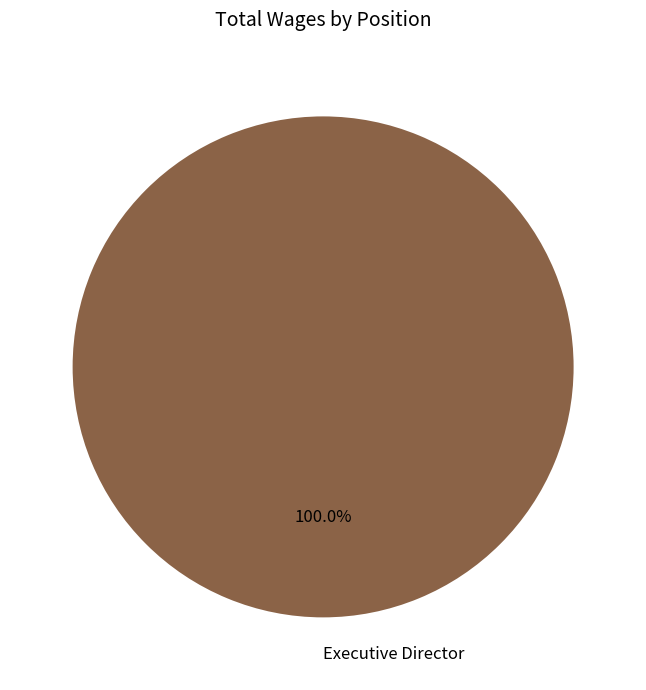

Rank the categories by value from highest to lowest.

Executive Director